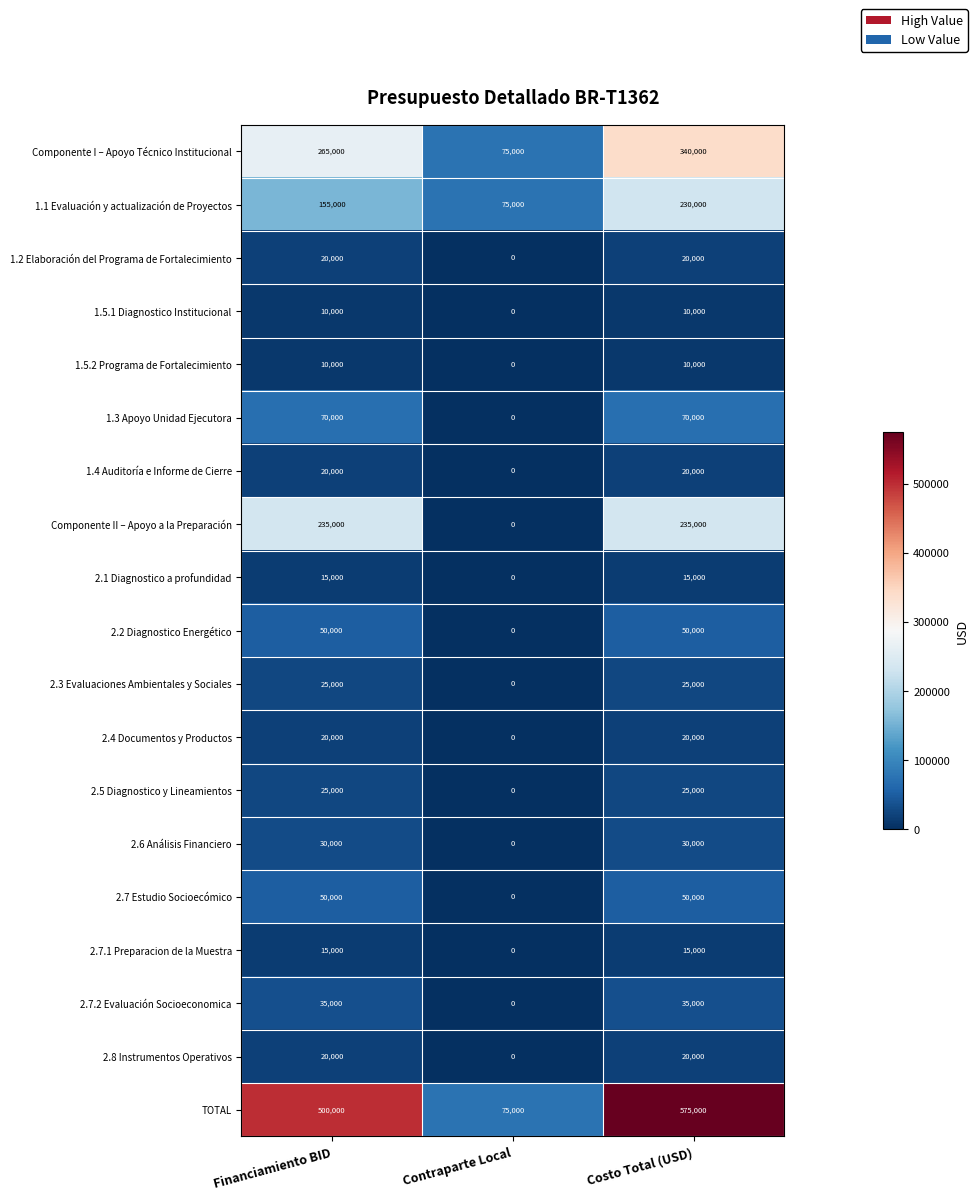

What is the difference between the maximum and minimum values in the 2.2 Diagnostico Energético series?

50000